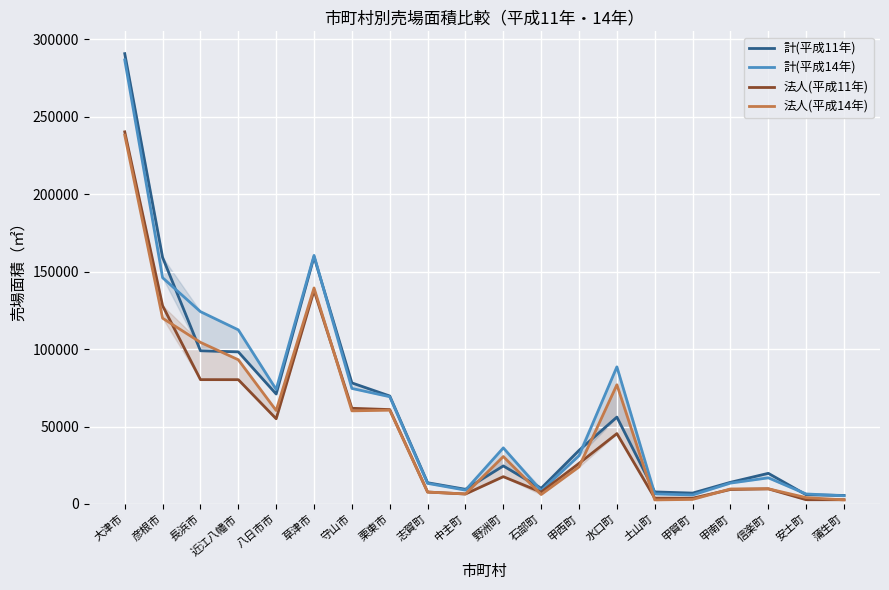

How many data points in 法人(平成11年) are above 26222?

9